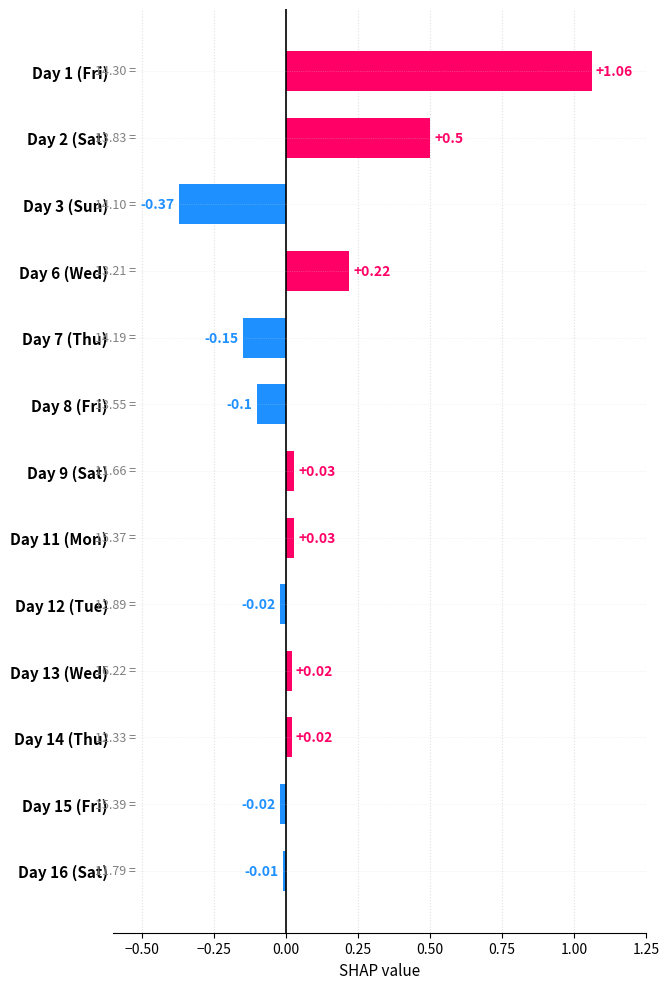

Between Day 14 (Thu) and Day 9 (Sat), which is larger?

Day 9 (Sat)